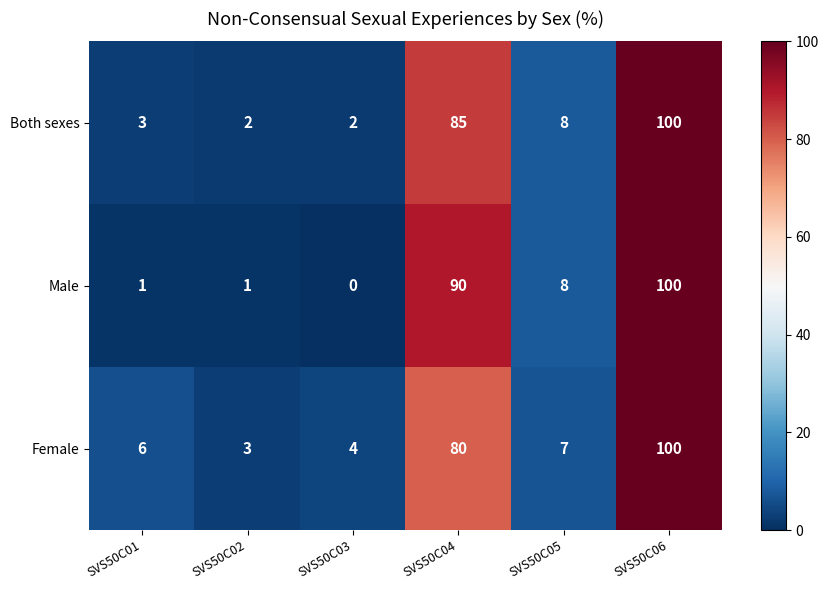

Count the number of categories in the chart.

6